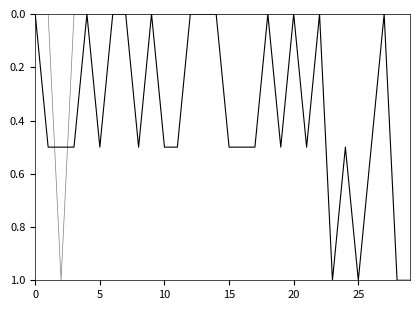

Reading left to right, list all the values displayed in this chart.

年龄要求(归一化): 0.0	0.5	0.5	0.5	0.0	0.5	0.0	0.0	0.5	0.0	0.5	0.5	0.0	0.0	0.0	0.5	0.5	0.5	0.0	0.5	0.0	0.5	0.0	1.0	0.5	1.0	0.5	0.0	1.0	1.0
选调人数(归一化): 0.0	0.0	1.0	0.0	0.0	0.0	0.0	0.0	0.0	0.0	0.0	0.0	0.0	0.0	0.0	0.0	0.0	0.0	0.0	0.0	0.0	0.0	0.0	0.0	0.0	0.0	0.0	0.0	0.0	0.0